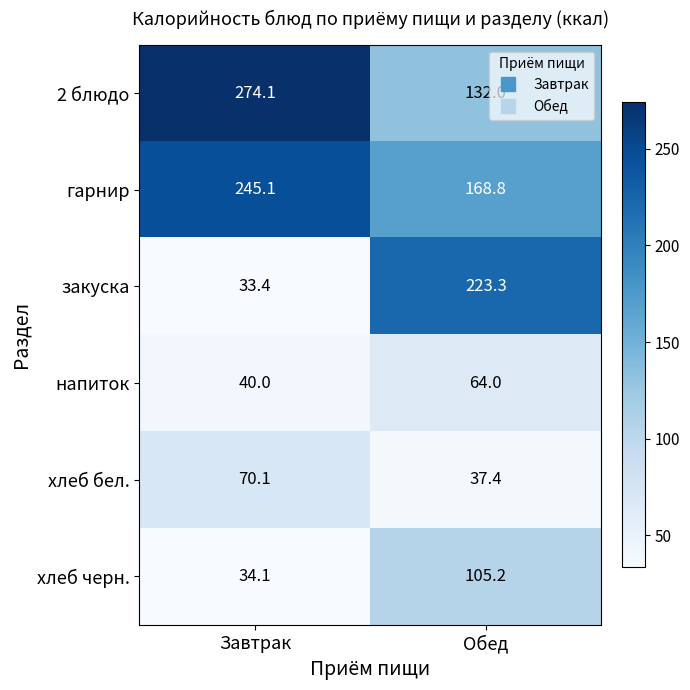

The 2 блюдо series shows 178.5 at Обед. True or false?

False